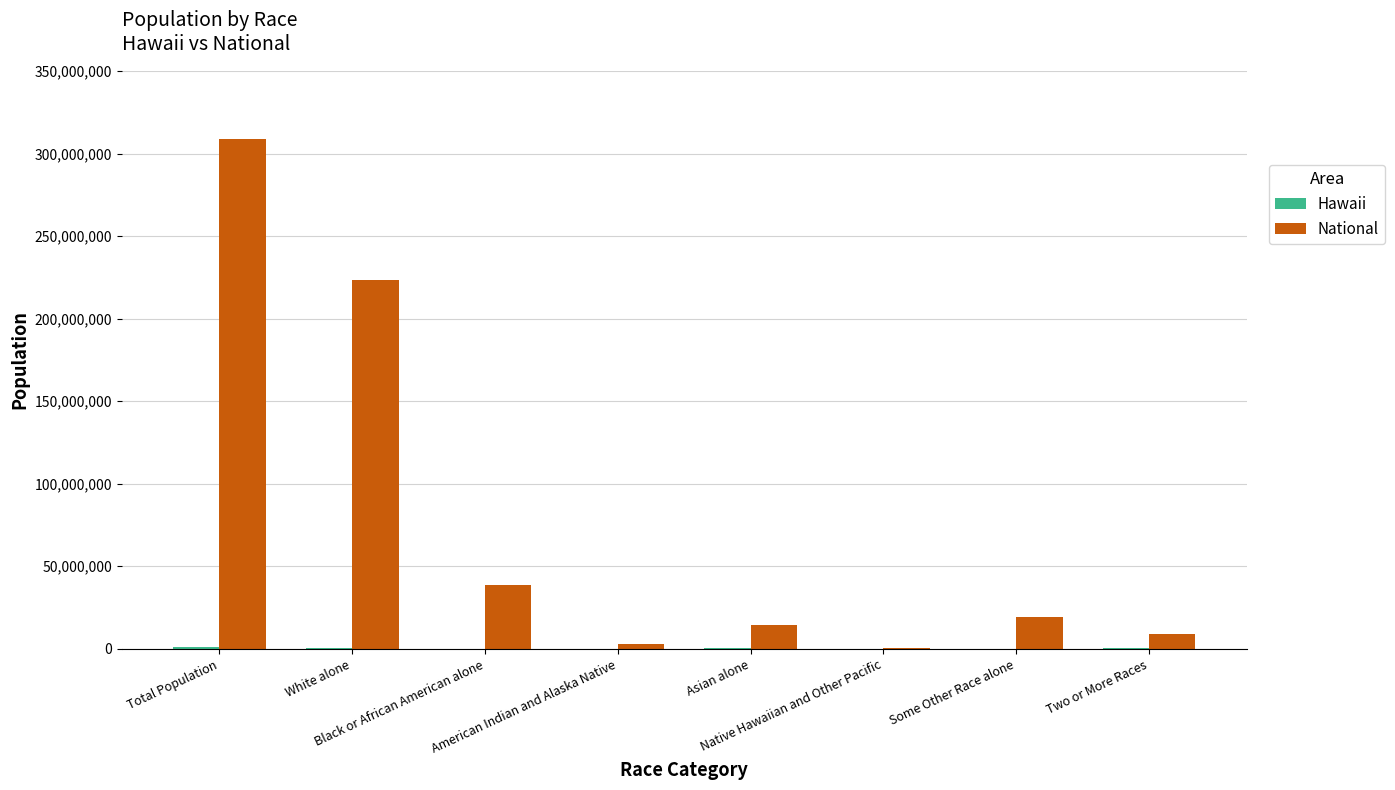

What is the greatest value displayed?

308745538